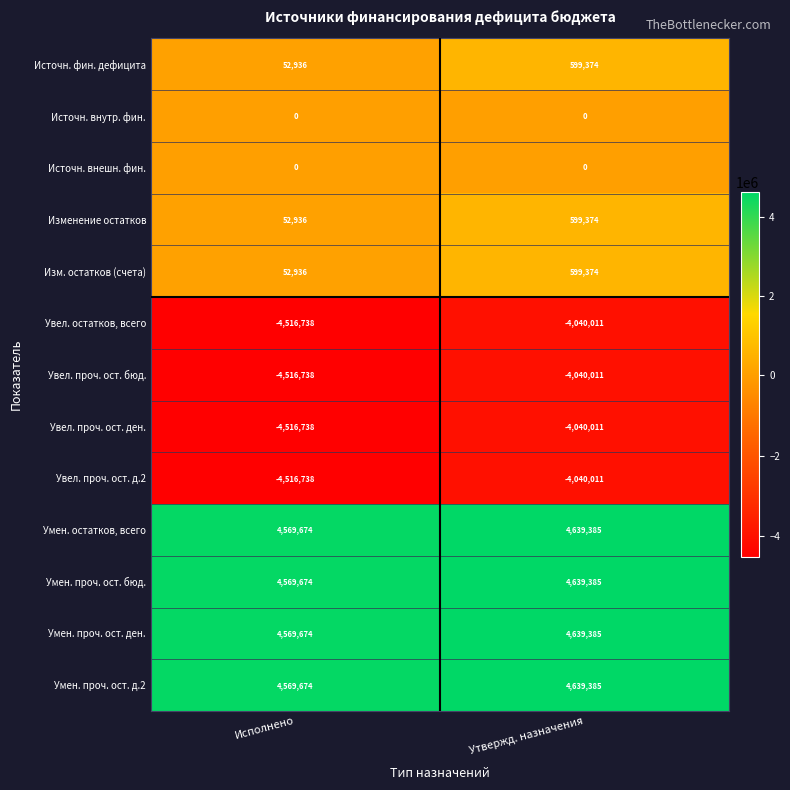

Is it true that Увел. остатков, всего equals -2686427 at Исполнено?

False